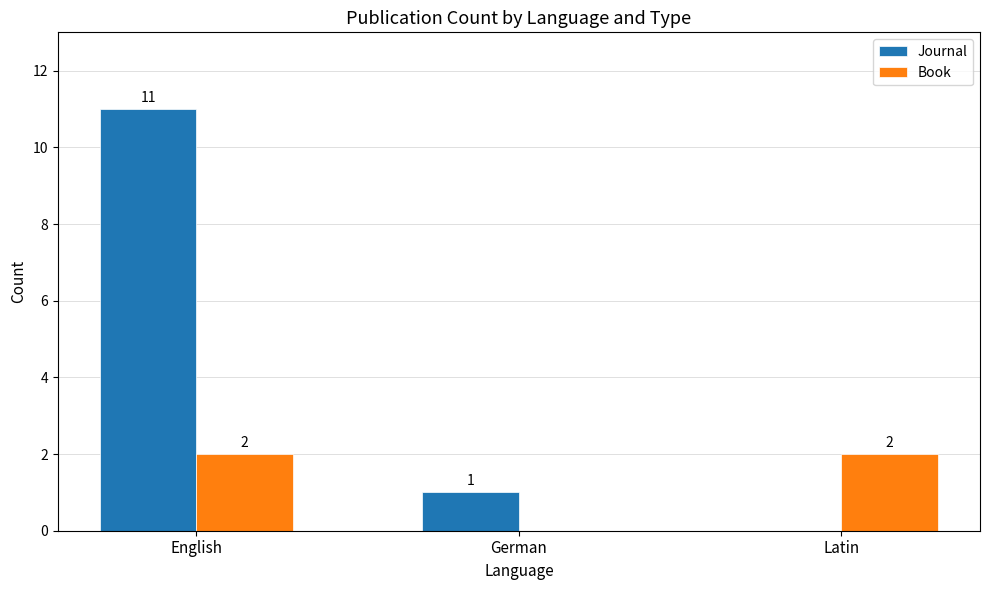

Read the Journal value at English, to the nearest 10.

10